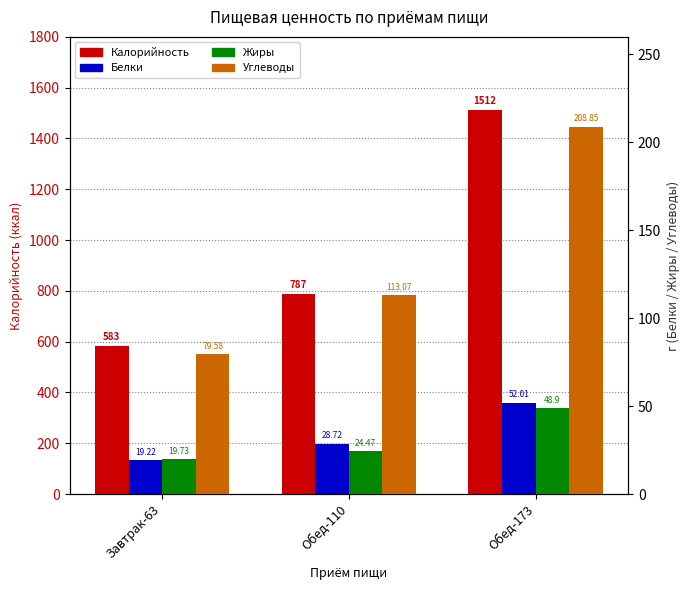

Which category has the highest value across all series?

Обед-173